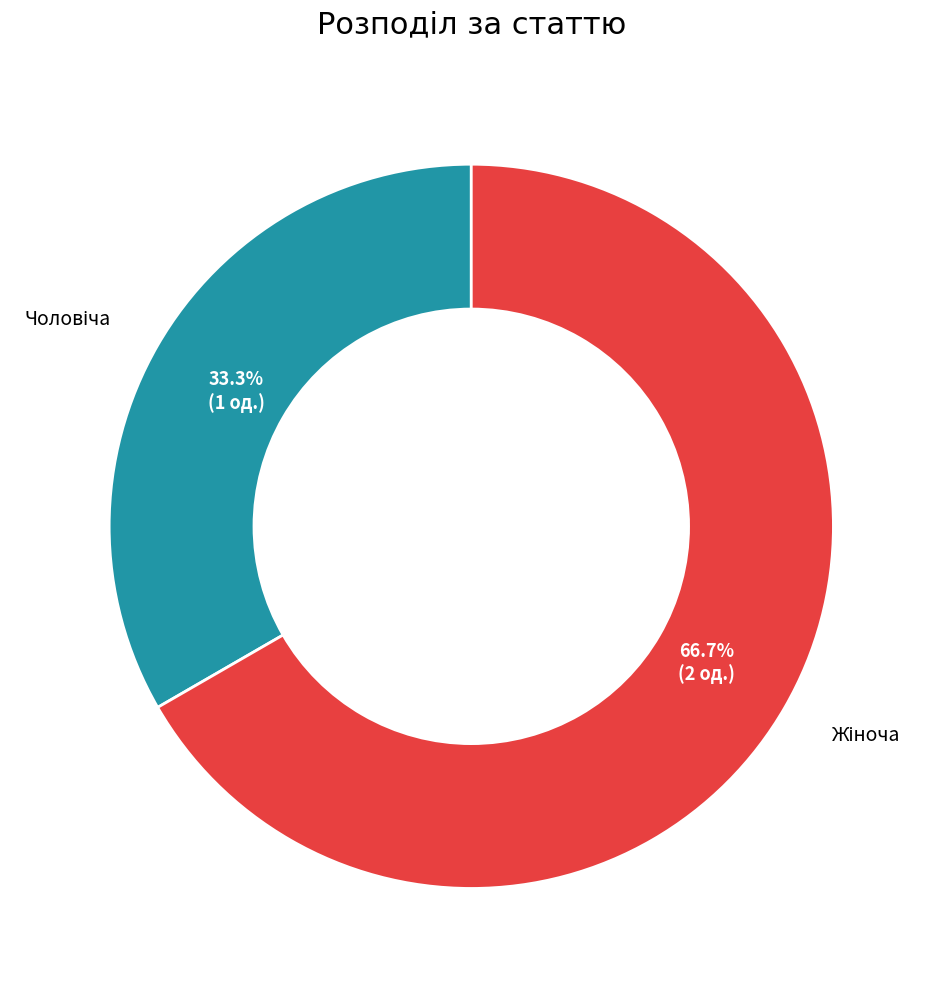

Is there a majority slice in this chart?

Yes